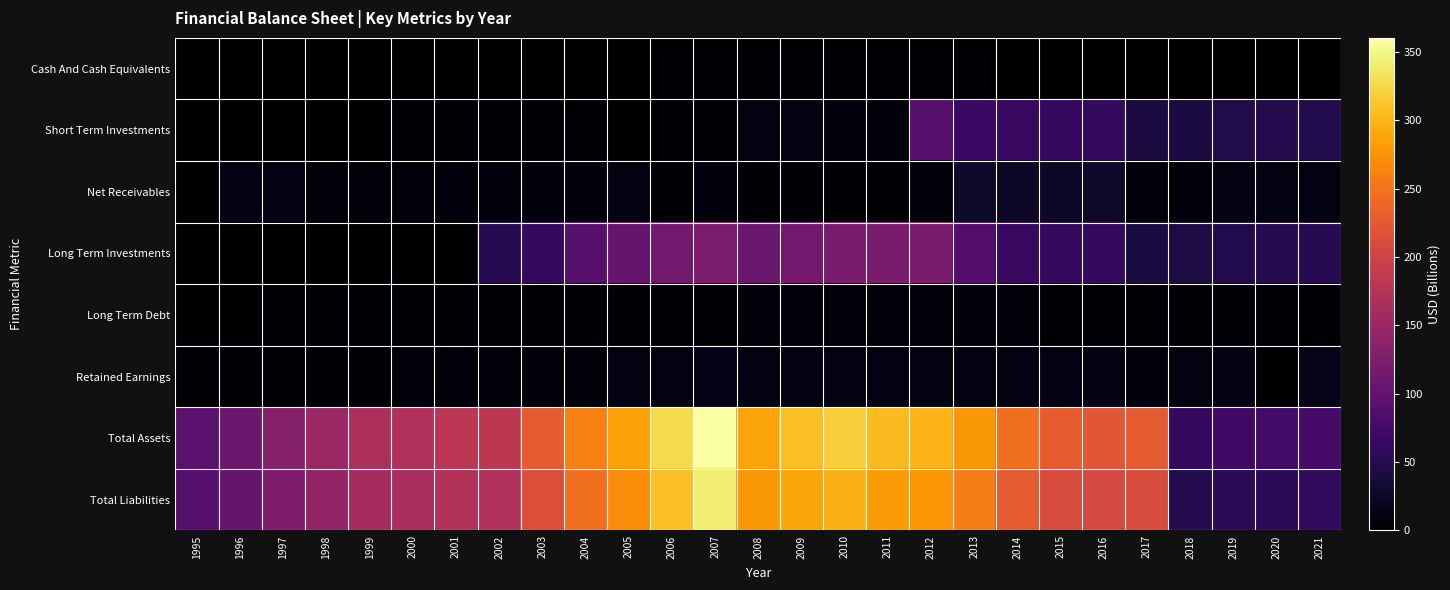

Rank the series at 2016 from lowest to highest value.

Cash And Cash Equivalents, Long Term Debt, Retained Earnings, Net Receivables, Short Term Investments, Long Term Investments, Total Liabilities, Total Assets